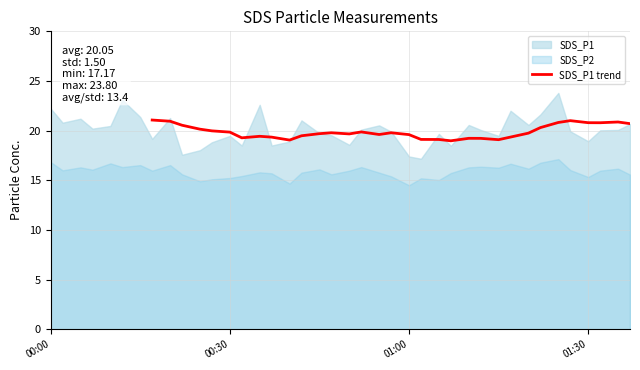

What is the highest value of the SDS_P1 trend series?

21.1